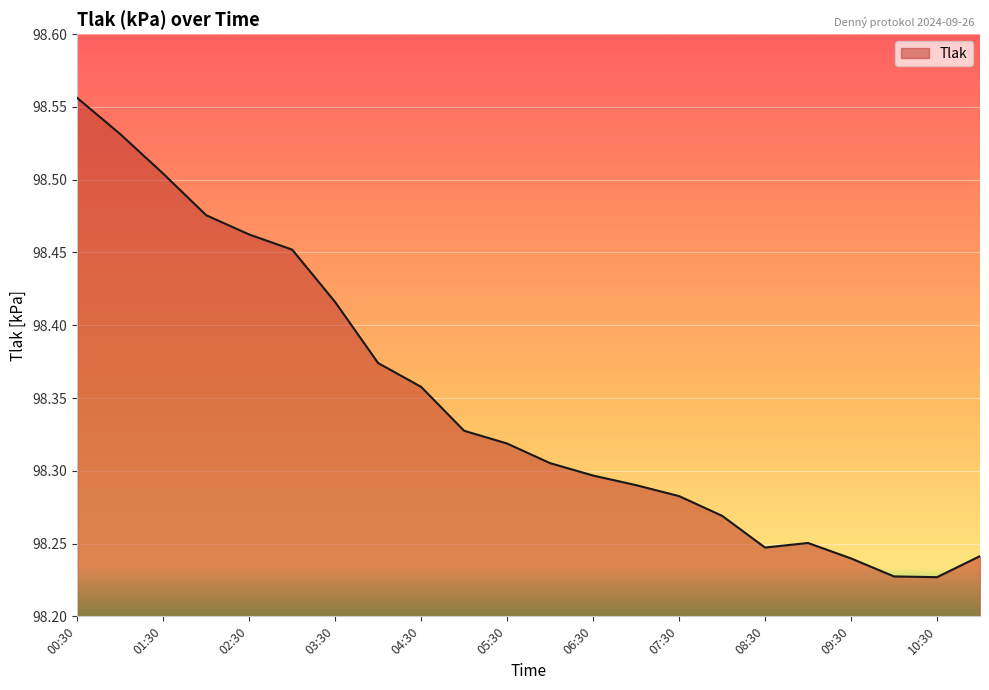

What is the difference between the maximum and minimum values?

0.3